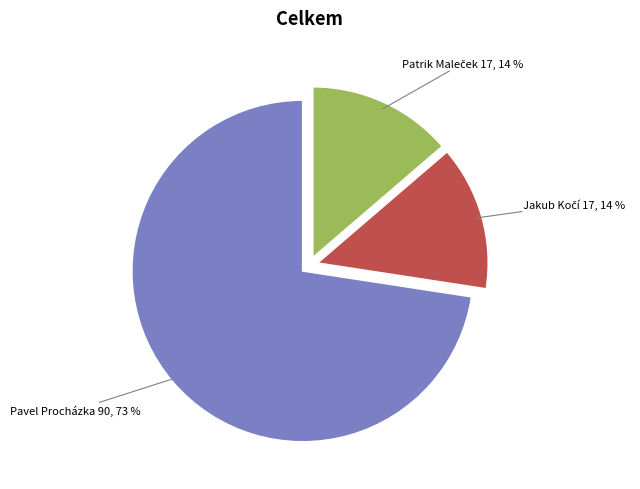

To the nearest percent, what is the average slice percentage?

33%